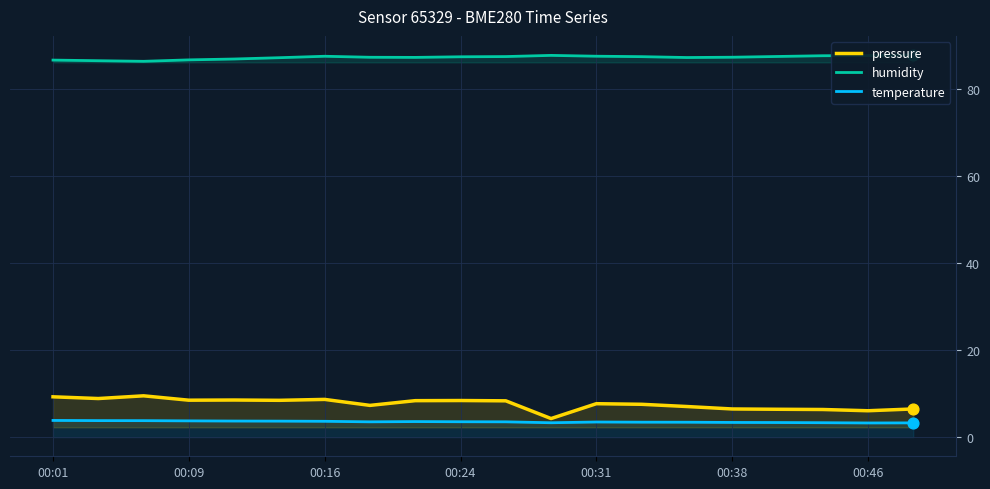

Is the value of pressure at 00:09 greater than the value of temperature at 00:09?

Yes